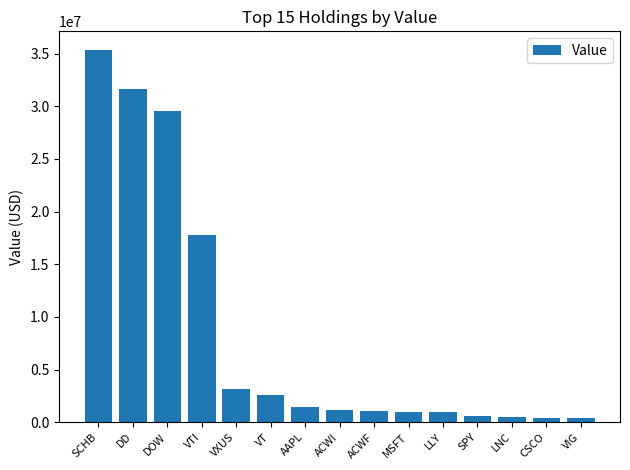

What is the change in value from VT to MSFT?

-1599000